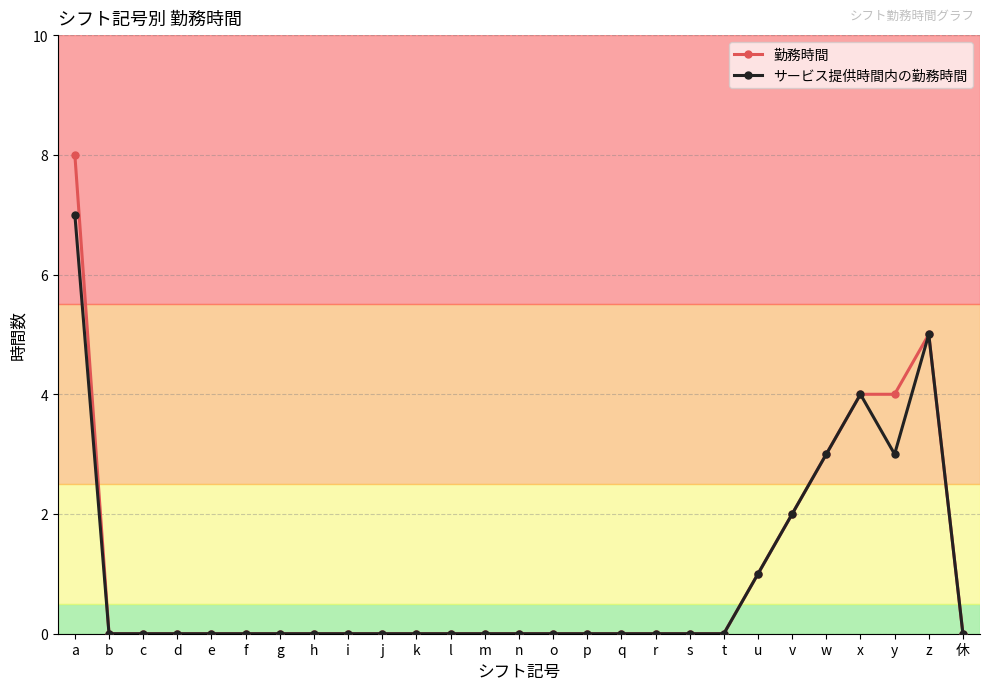

At which category is the sum across all series the highest?

a